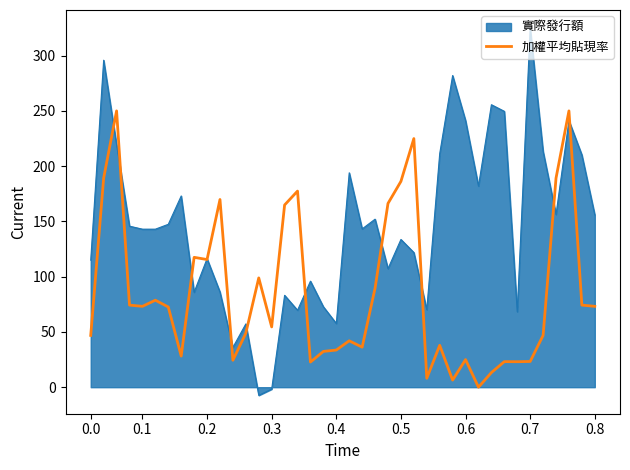

How many lines are shown in the chart?

2